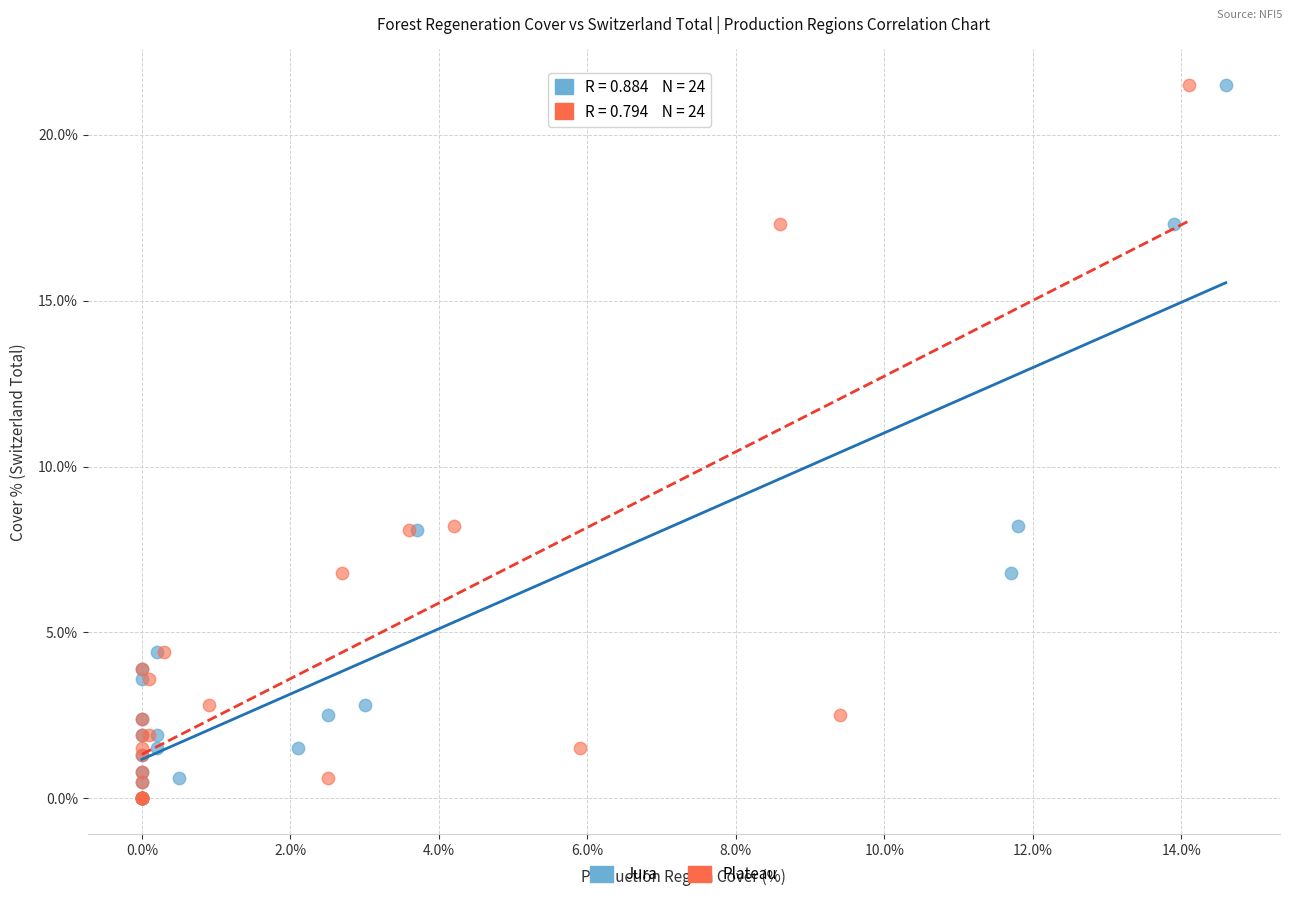

What are all the series names shown in the legend?

Jura, Plateau